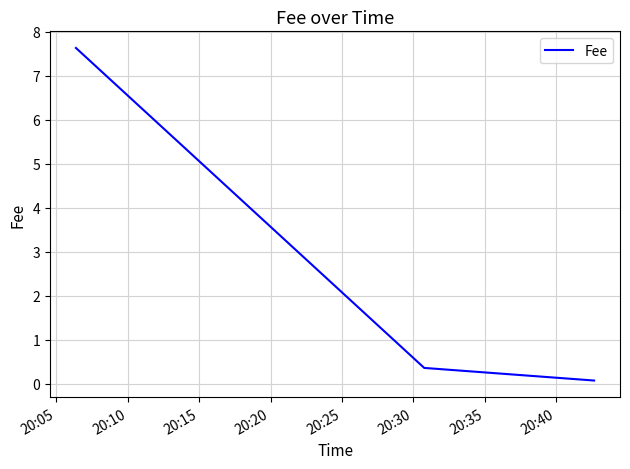

What is the maximum value shown in the chart?

7.6